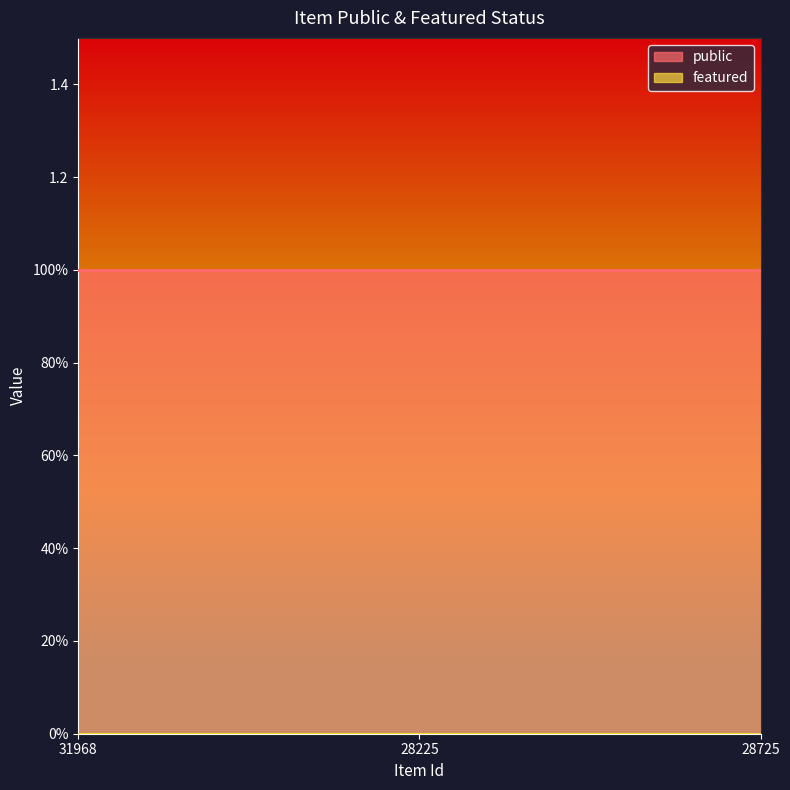

Between 28225 and 28725, which series saw the biggest shift?

public